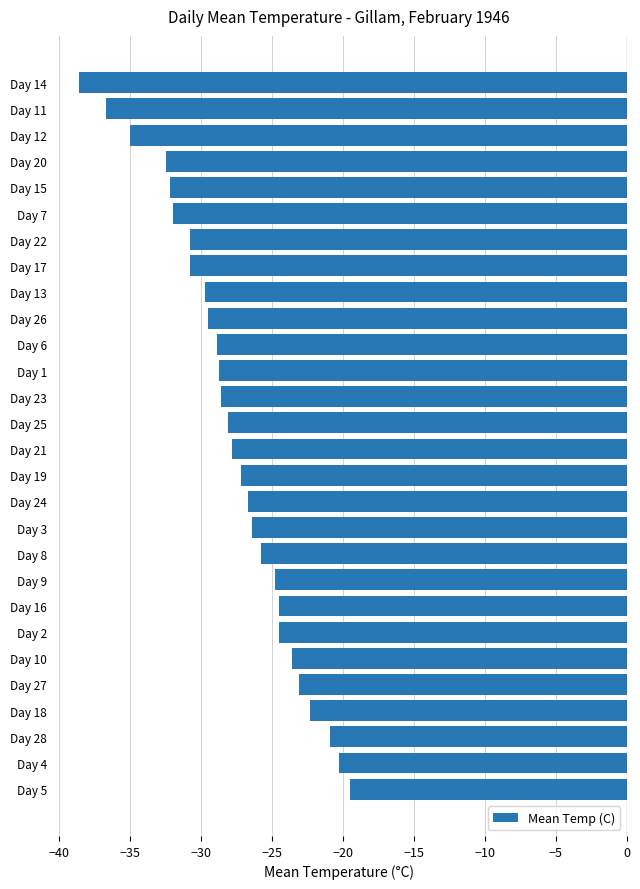

Read the value at Day 1.

-28.7